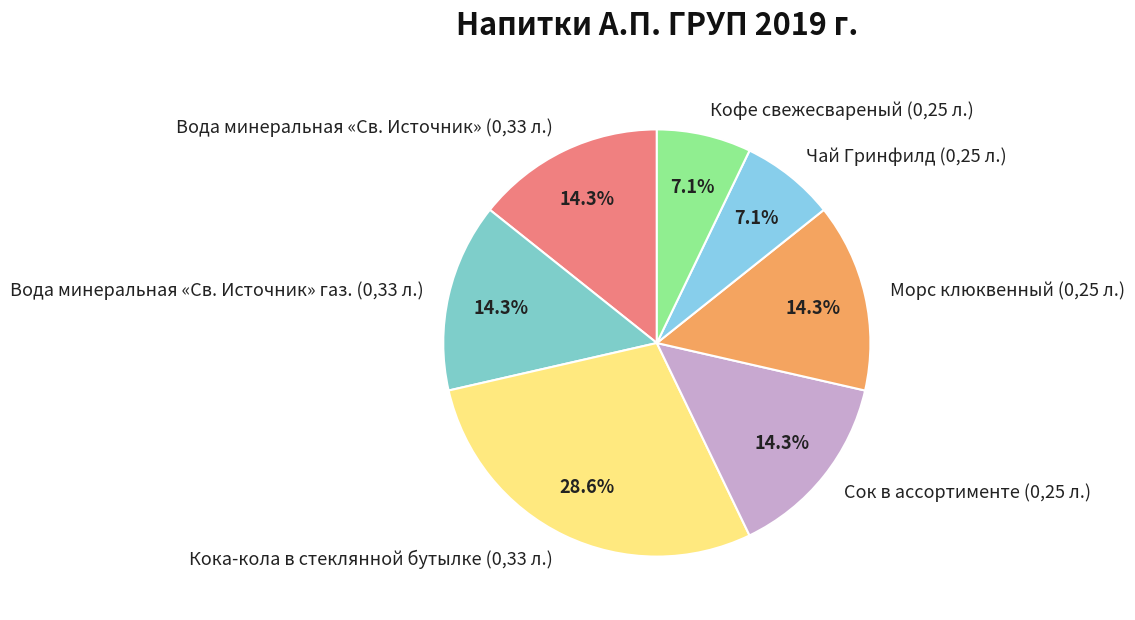

Is there any slice that represents more than half of the pie?

No